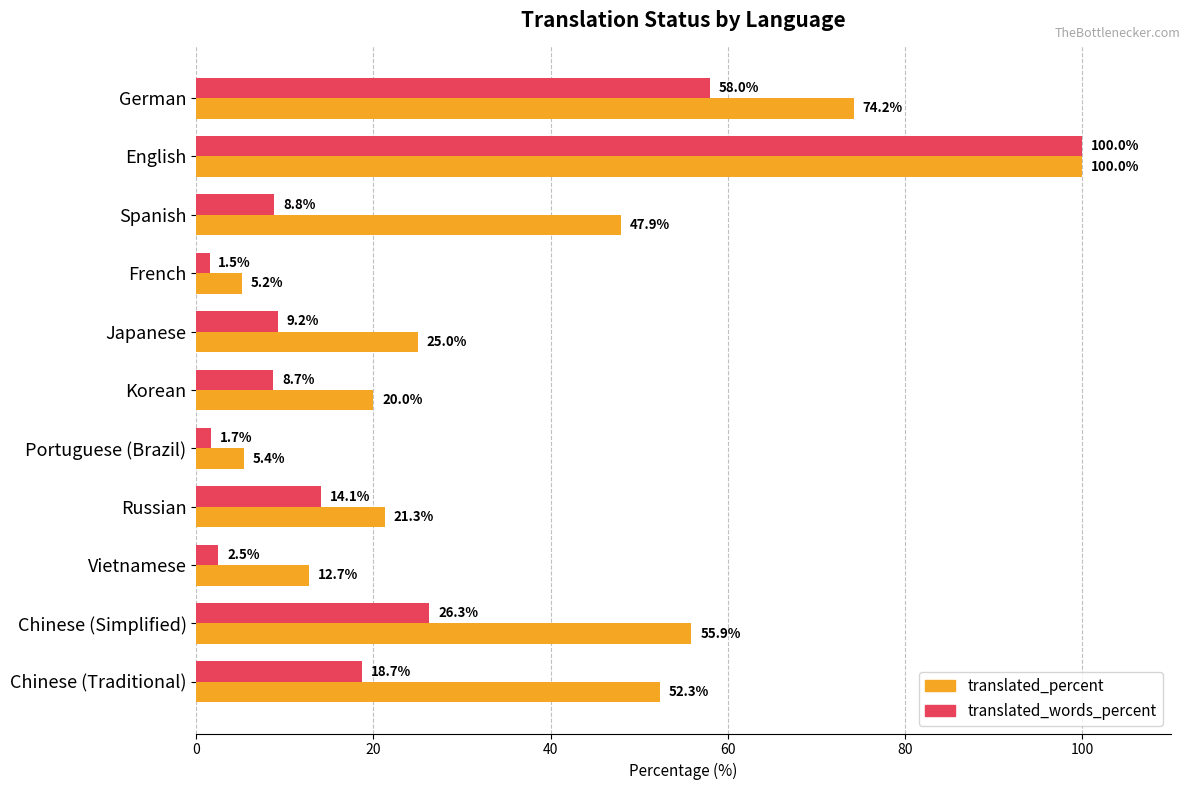

Is it true that translated_words_percent equals 26.3 at Chinese (Simplified)?

True